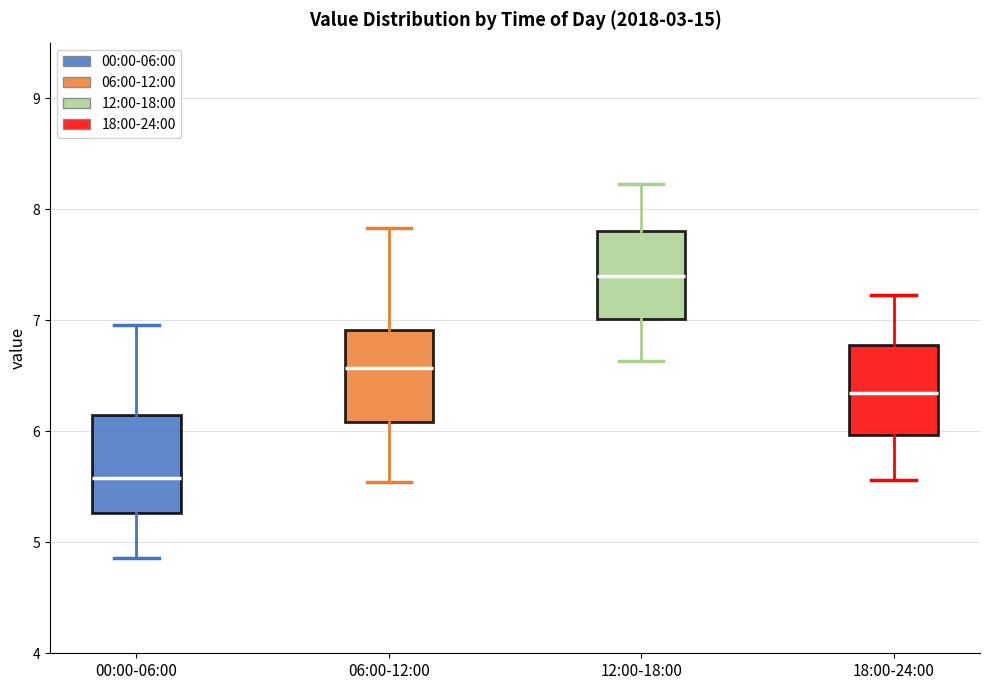

Where does the lower whisker of the box for 06:00-12:00 end on the y-axis? The values are not printed on the chart, so give them approximately, as read against the axis.

5.5